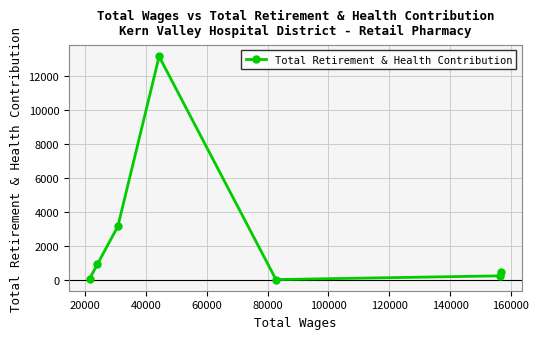

What is the maximum value shown in the chart?

13180